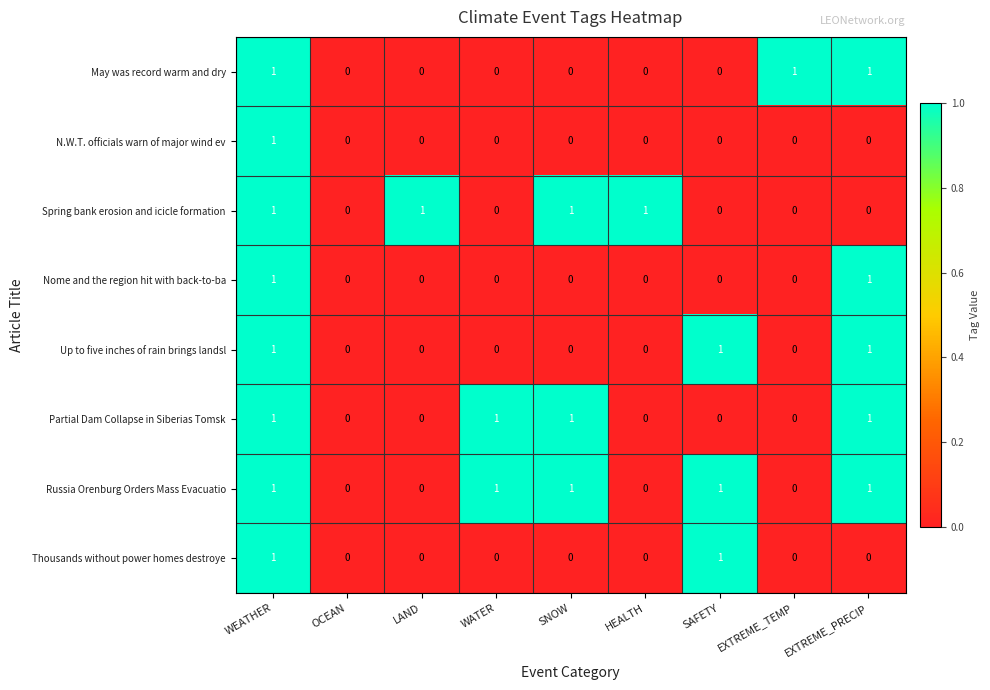

Which series has the largest total across all categories?

Russia Orenburg Orders Mass Evacuatio